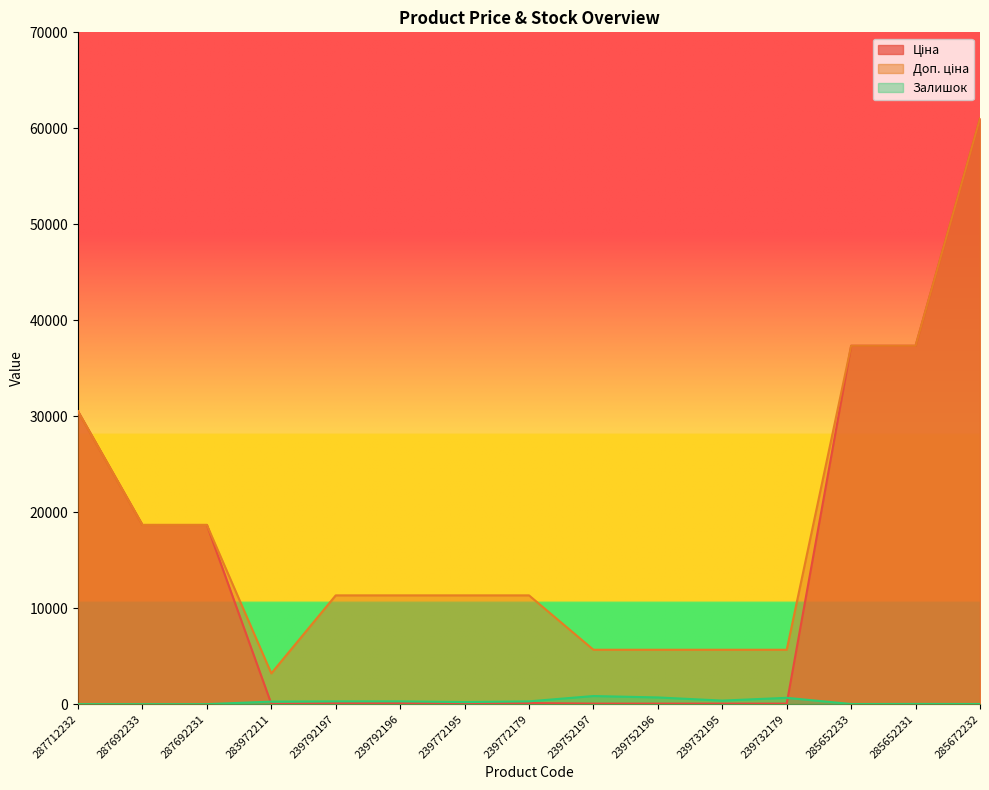

What are all the series names shown in the legend?

Ціна, Доп. ціна, Залишок